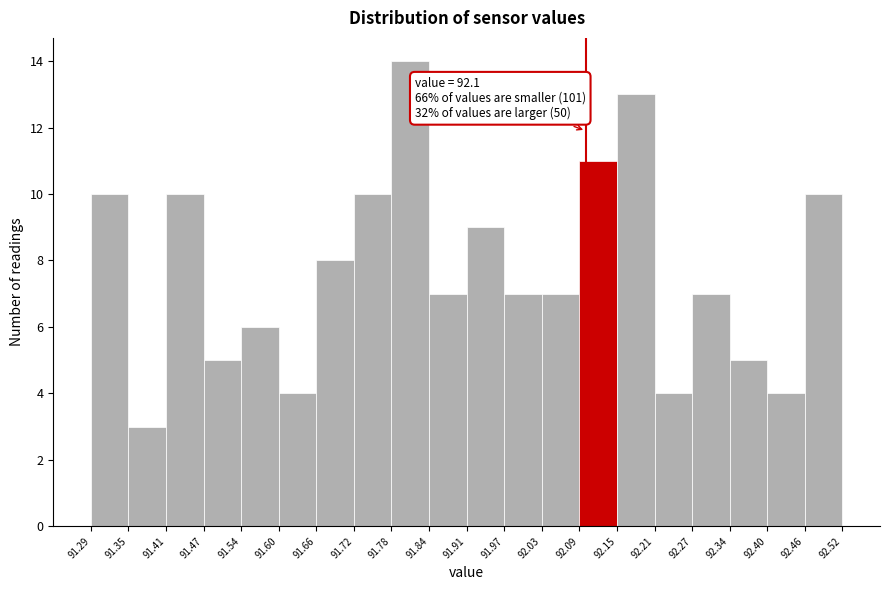

Over which range of the x-axis is the bar tallest?

91.78 to 91.84